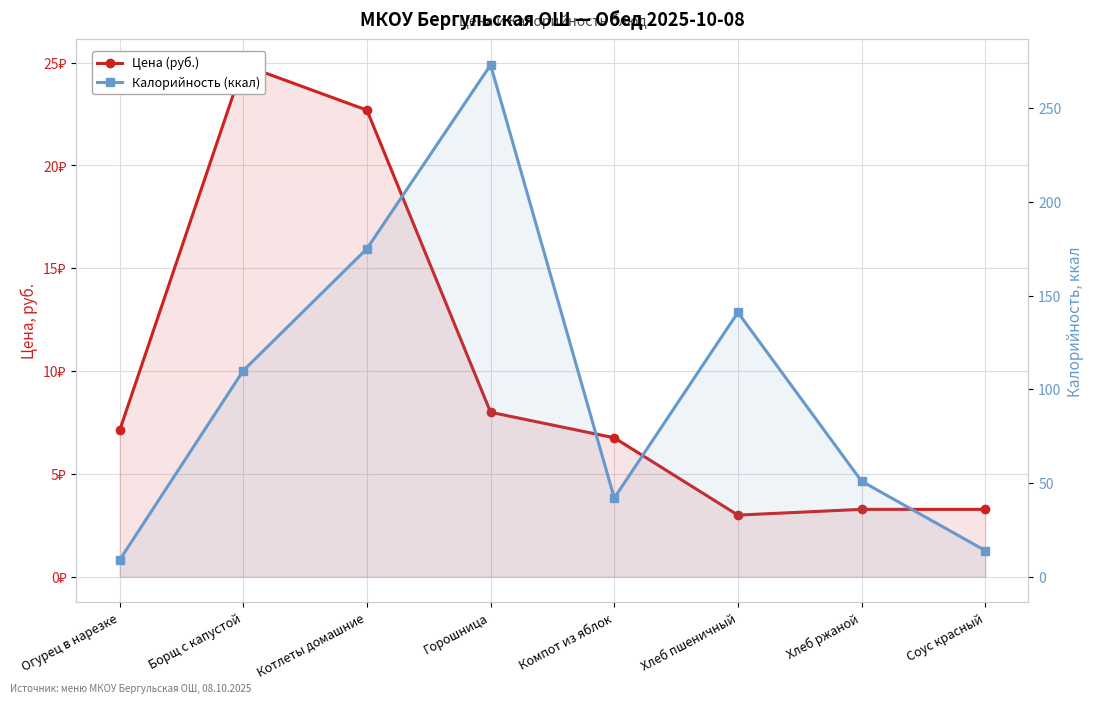

What is the difference between the maximum and minimum values in the Калорийность (ккал) series?

264.0